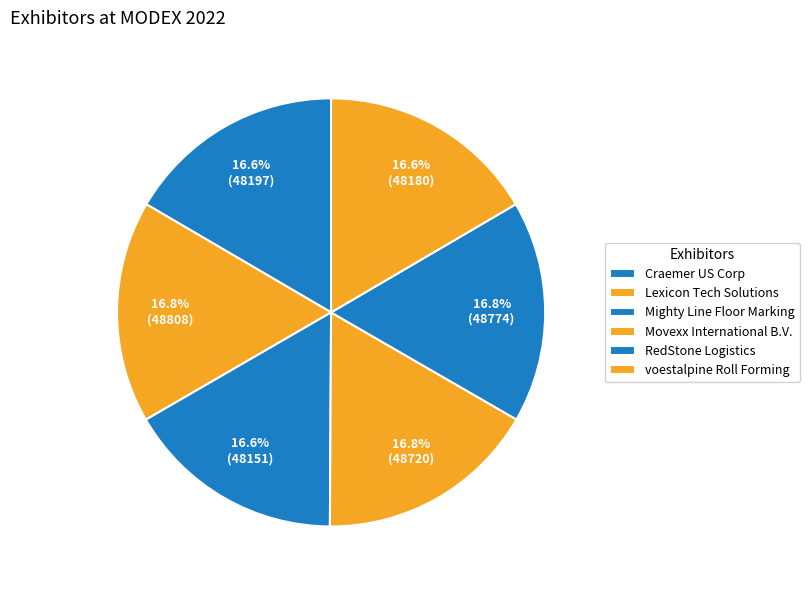

How many segments does this pie chart have?

6